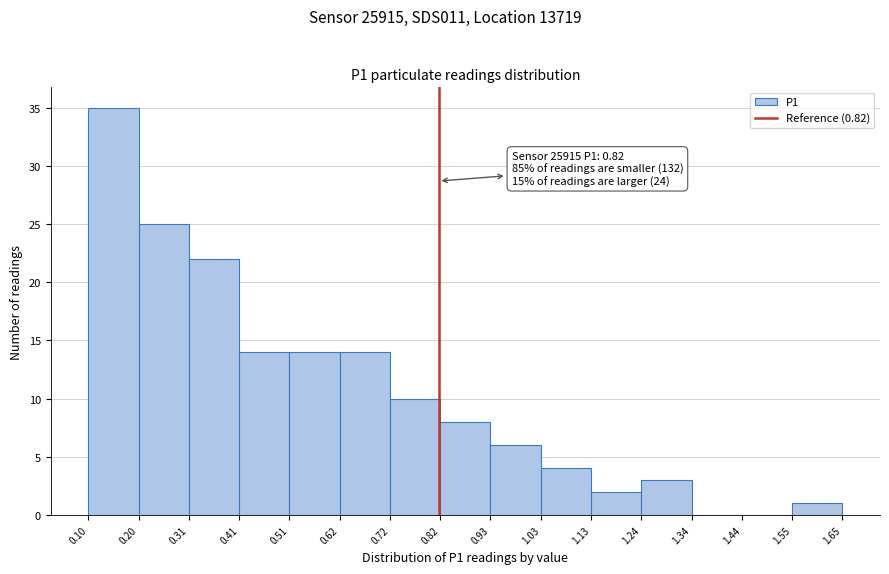

Which range on the x-axis has the tallest bar?

0.10 to 0.20